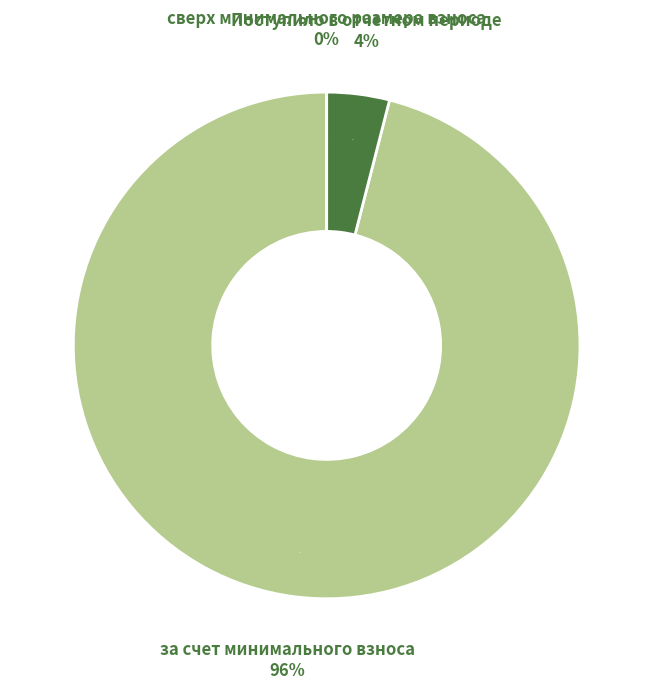

True or false: за счет минимального взноса accounts for 96% of the total.

True